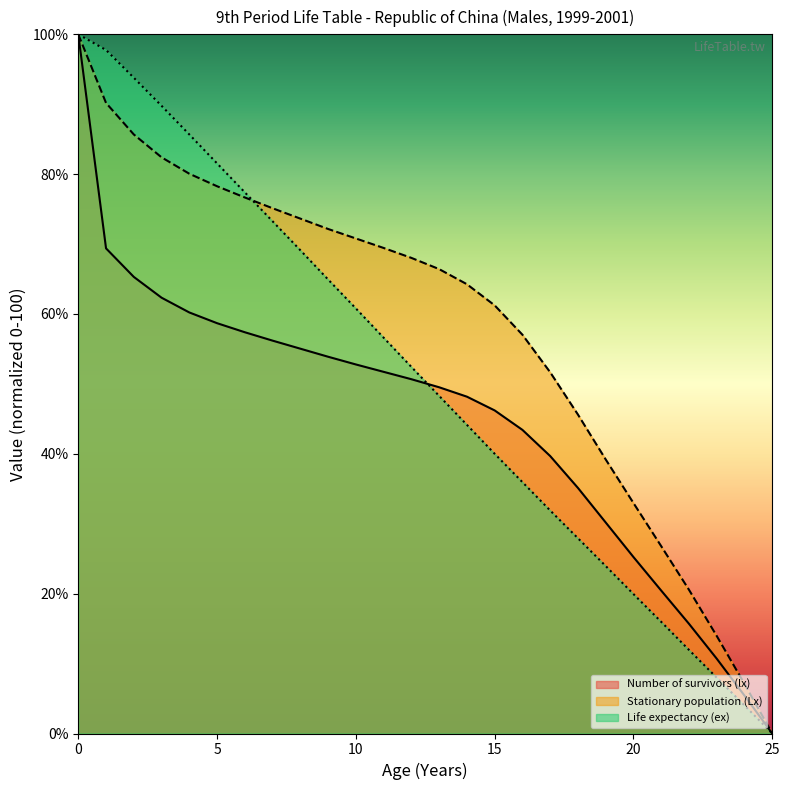

The value of Stationary population (Lx) at 25 is 63.1. True or false?

False